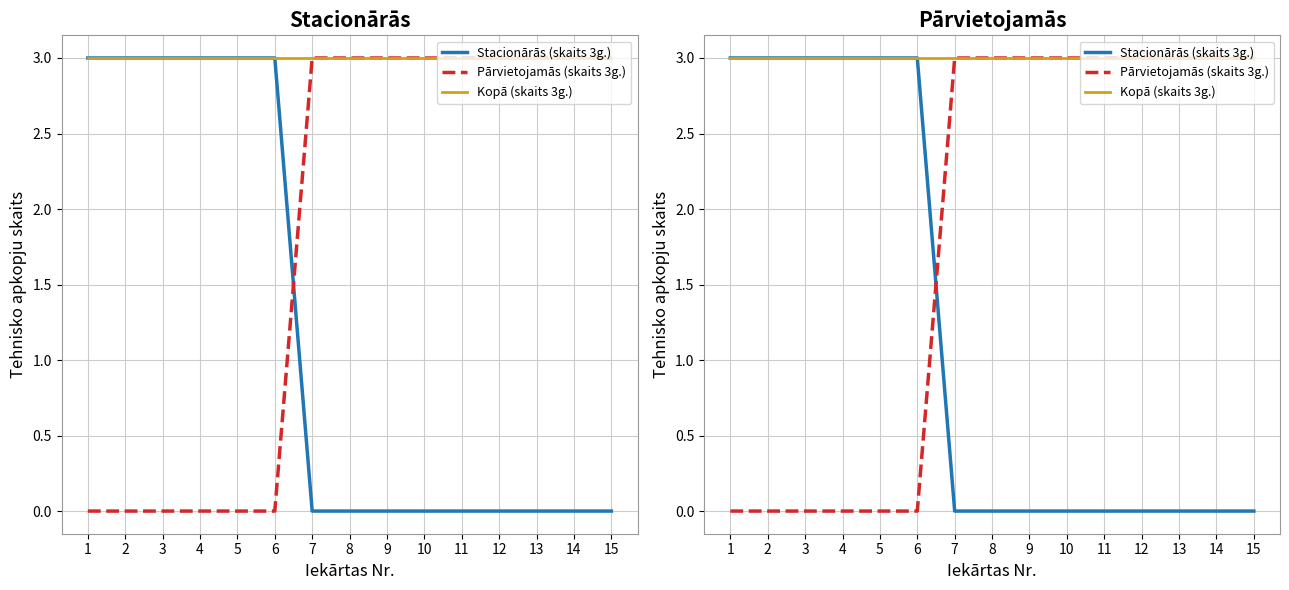

What are all the series names shown in the legend?

Stacionārās (skaits 3g.), Pārvietojamās (skaits 3g.), Kopā (skaits 3g.)